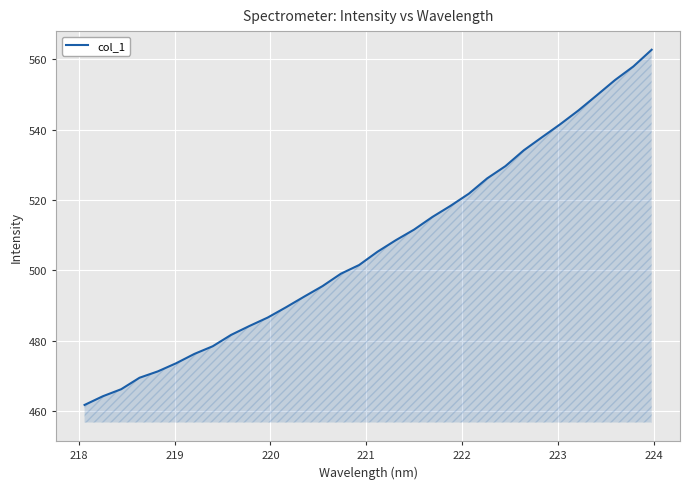

How many lines are shown in the chart?

1